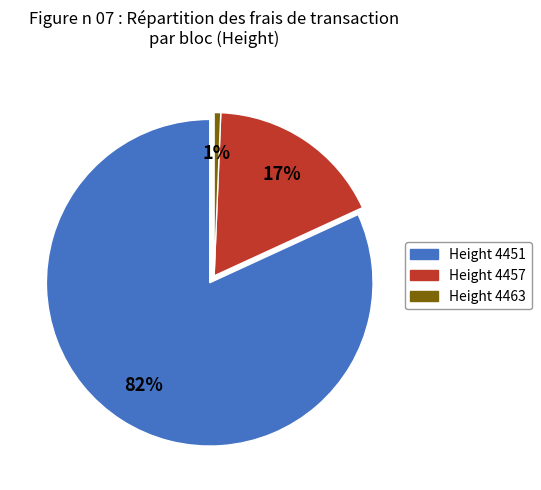

Does any single category account for the majority?

Yes